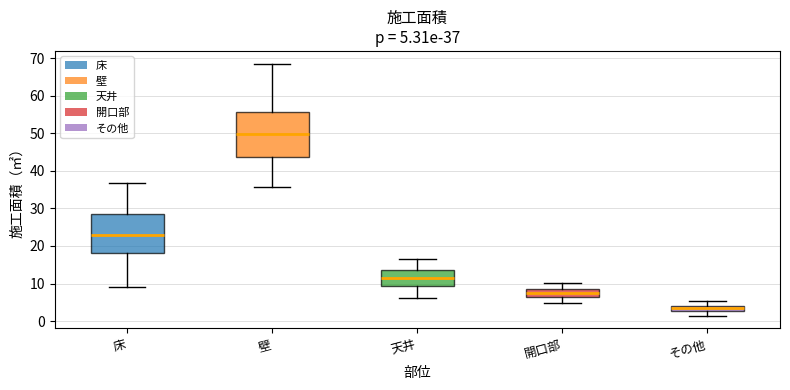

Which box has the lowest median line?

その他